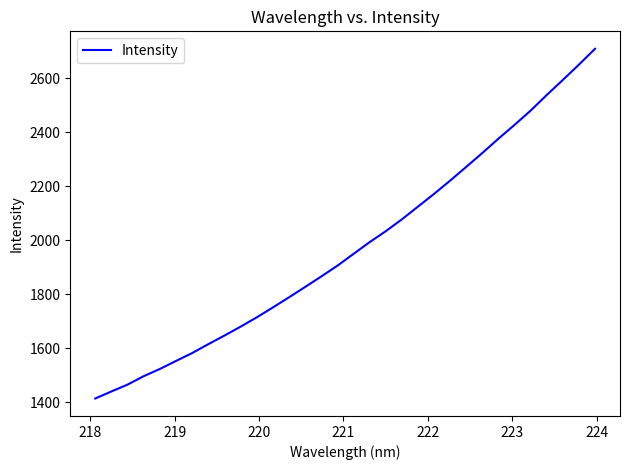

True or false: there are more than 2 points higher than both neighbors.

False